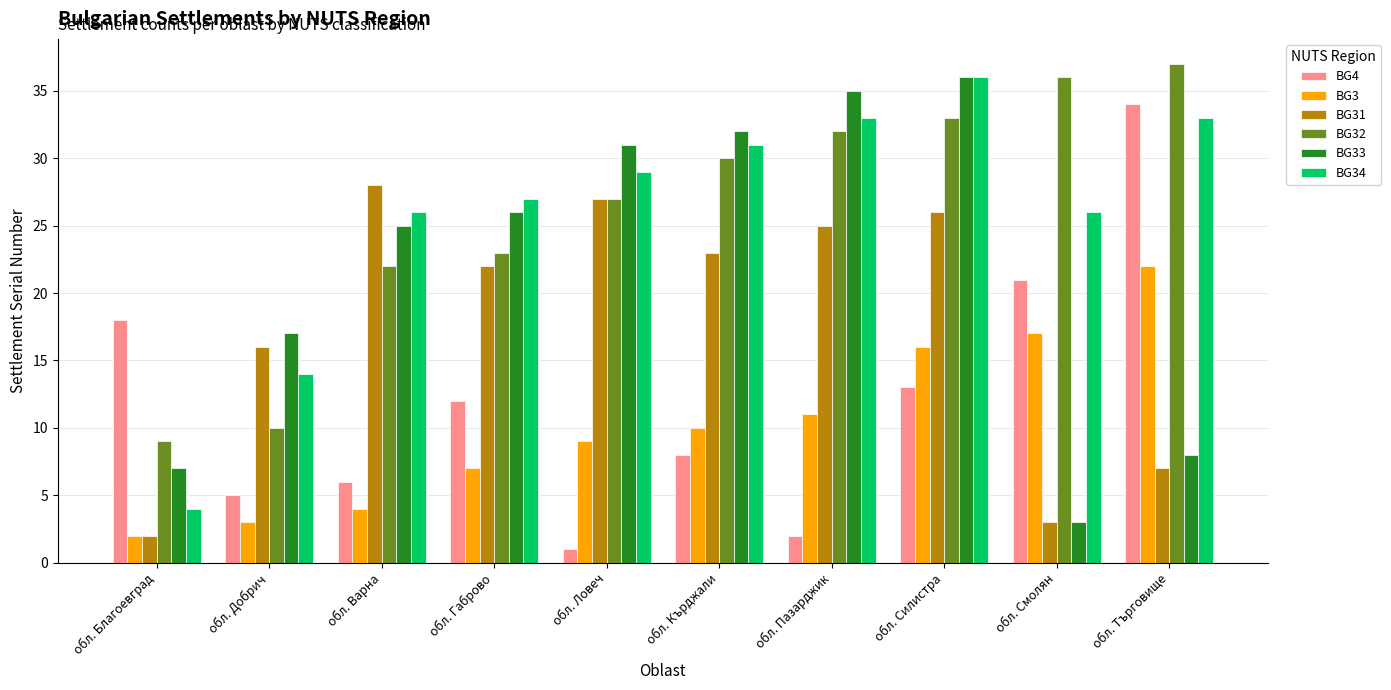

Reading right to left, transcribe all the data shown in this chart.

BG4: 34	21	13	2	8	1	12	6	5	18
BG3: 22	17	16	11	10	9	7	4	3	2
BG31: 7	3	26	25	23	27	22	28	16	2
BG32: 37	36	33	32	30	27	23	22	10	9
BG33: 8	3	36	35	32	31	26	25	17	7
BG34: 33	26	36	33	31	29	27	26	14	4